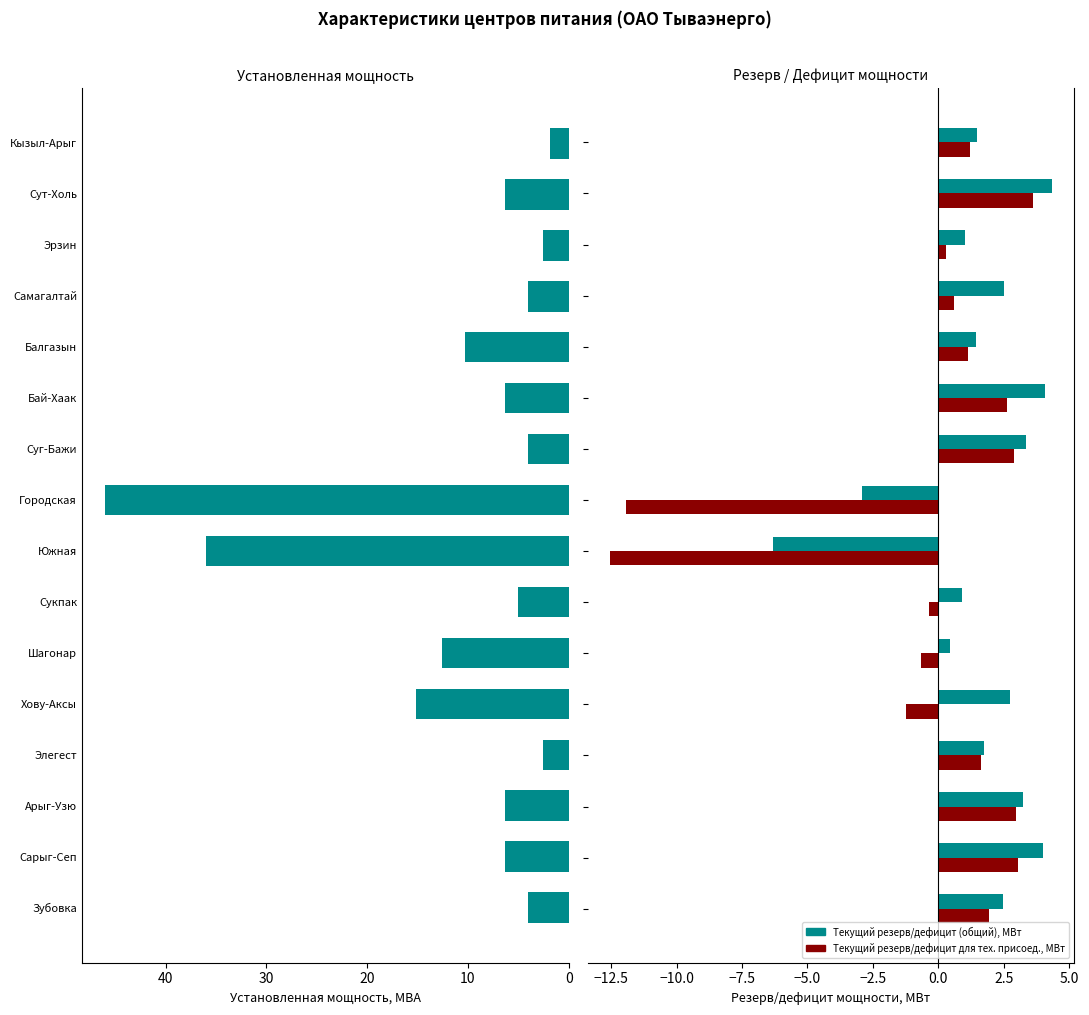

What is the sum of all Текущий резерв/дефицит (общий), МВт values?

24.4